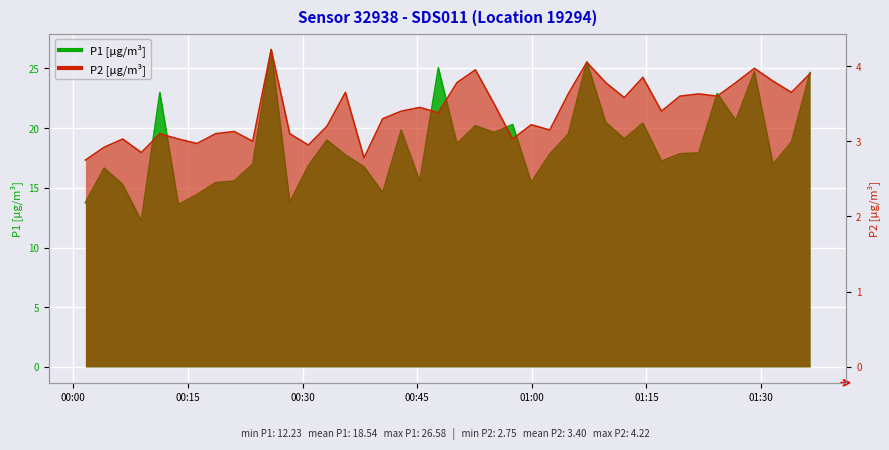

Which category has the lowest value across all series?

00:00